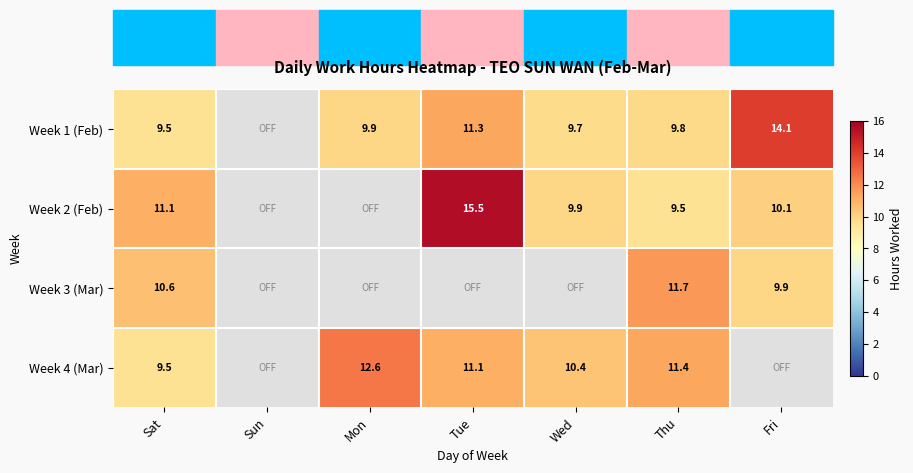

Is the value of Week 1 (Feb) at Tue greater than the value of Week 3 (Mar) at Sat?

Yes